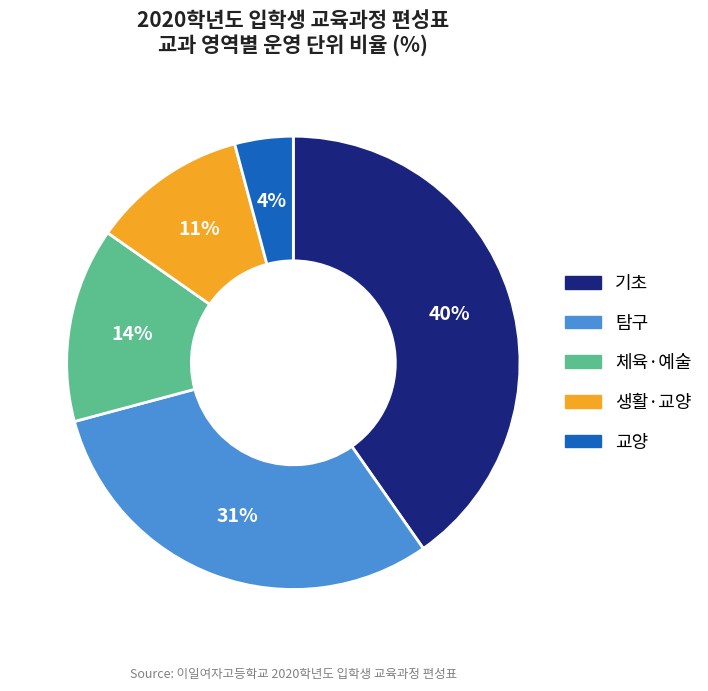

Approximately how many times larger is the value at 생활·교양 compared to 체육·예술?

0.8